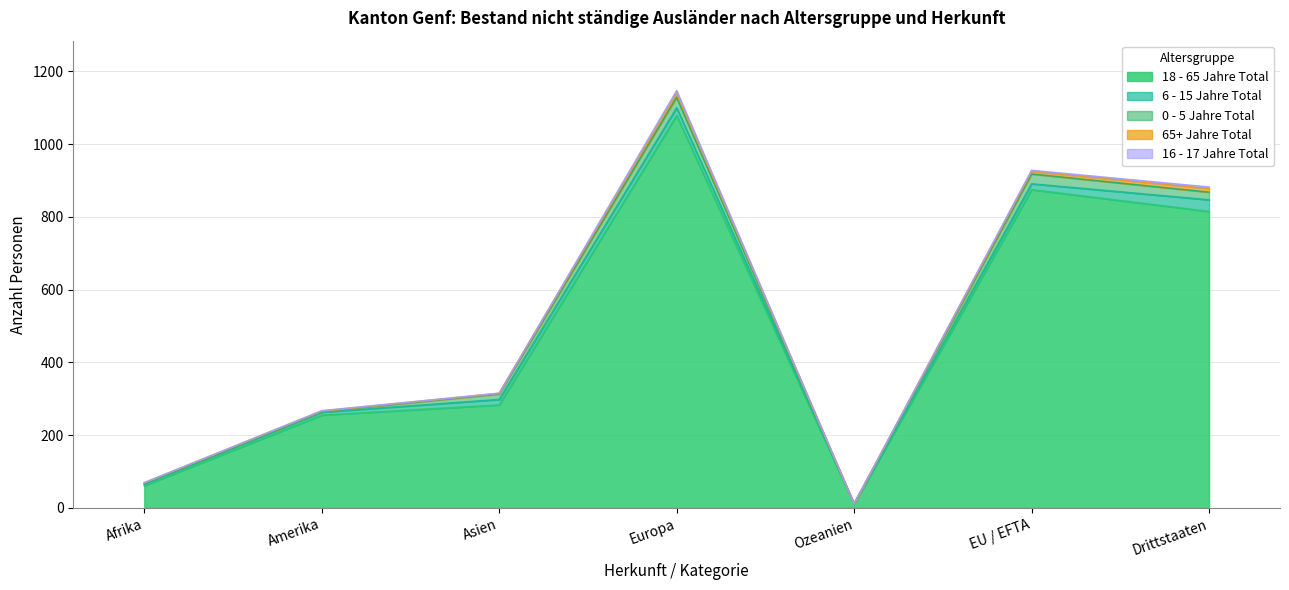

How many distinct data groups are displayed?

5